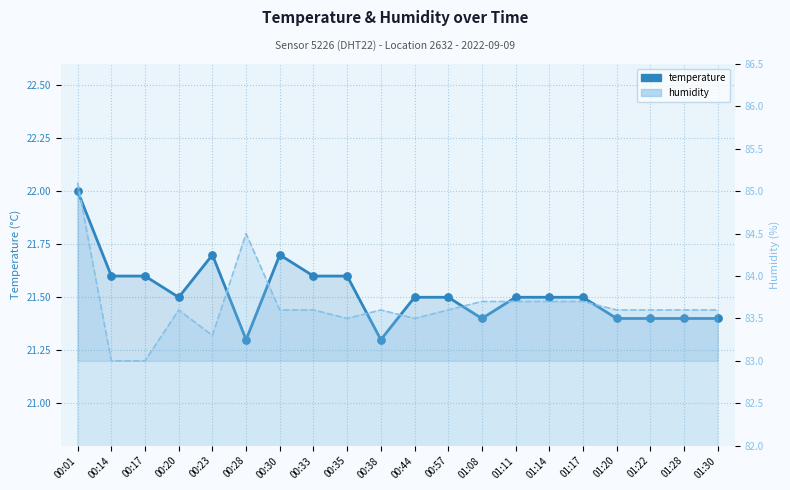

What are all the series names shown in the legend?

temperature, humidity